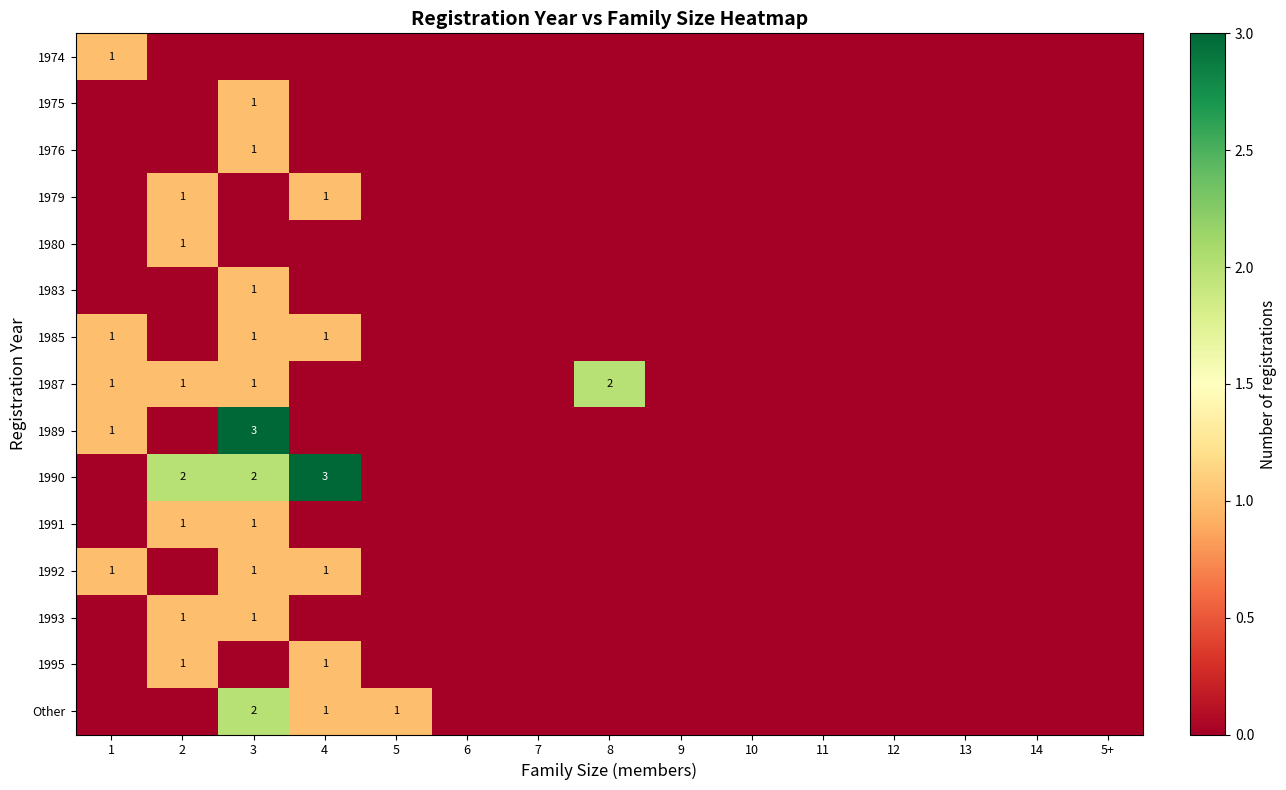

At which category does the chart reach its minimum across all series?

2